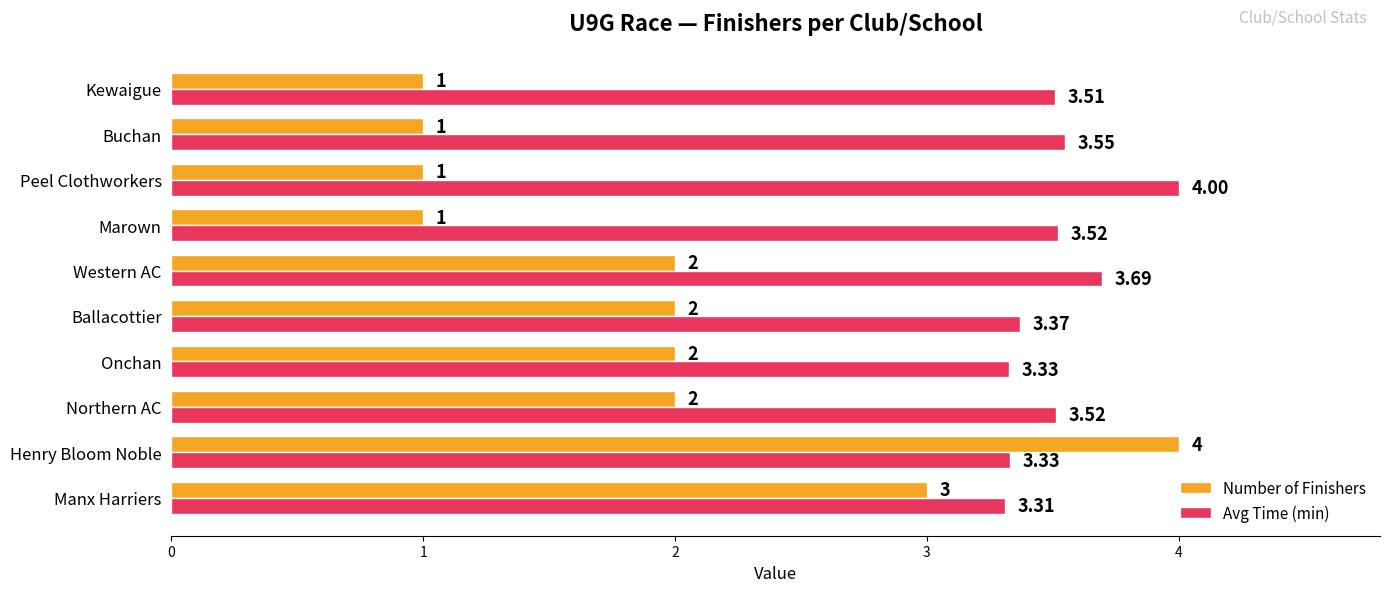

What is the sum of all Number of Finishers values?

19.0